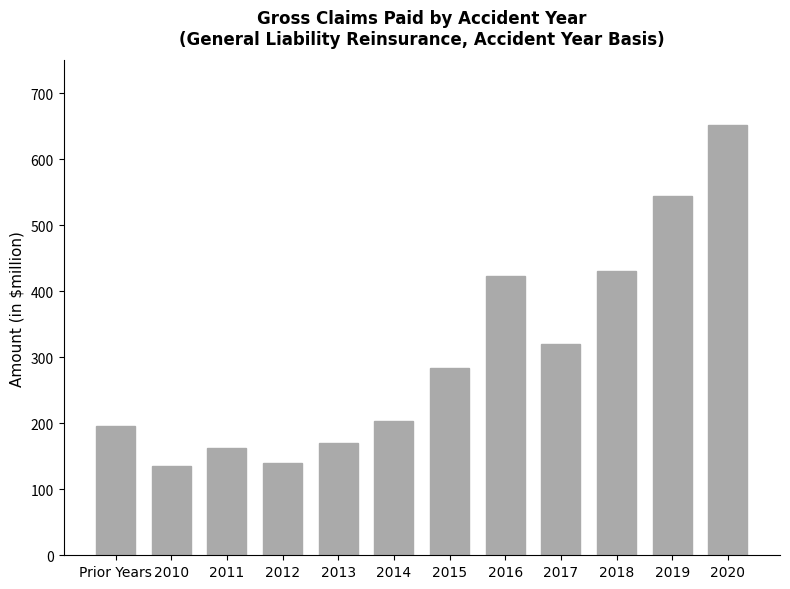

The value at Prior Years is 195.2. True or false?

True